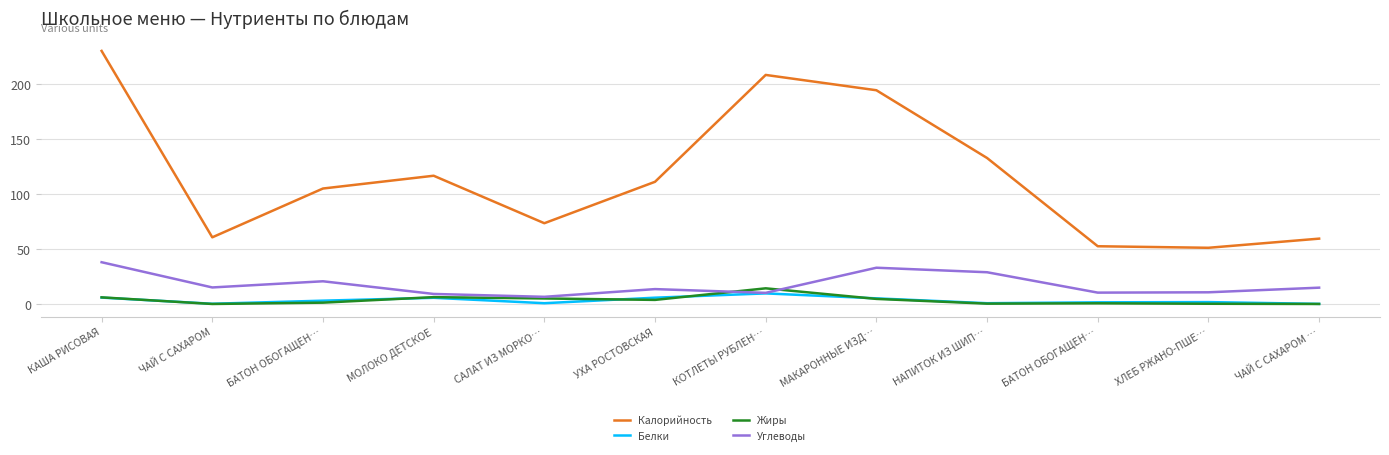

Which series ends up on top after the final intersection of Жиры and Углеводы?

Углеводы